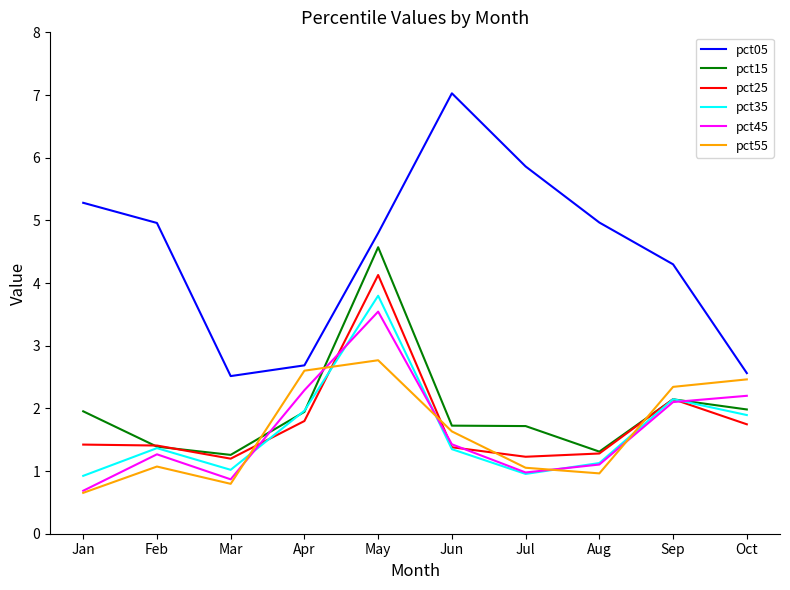

True or false: pct25 and pct05 cross at least once.

False